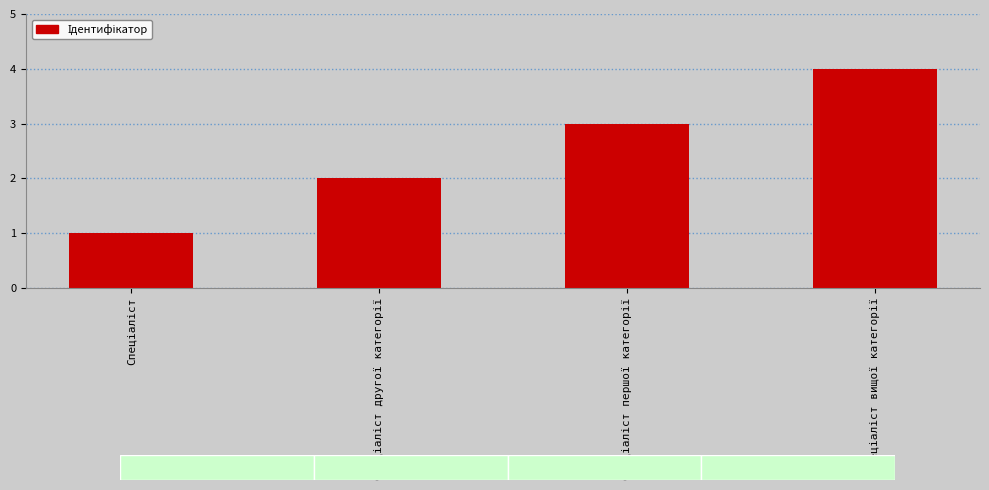

Rank the categories by value from lowest to highest.

Спеціаліст, Спеціаліст другої категорії, Спеціаліст першої категорії, Спеціаліст вищої категорії